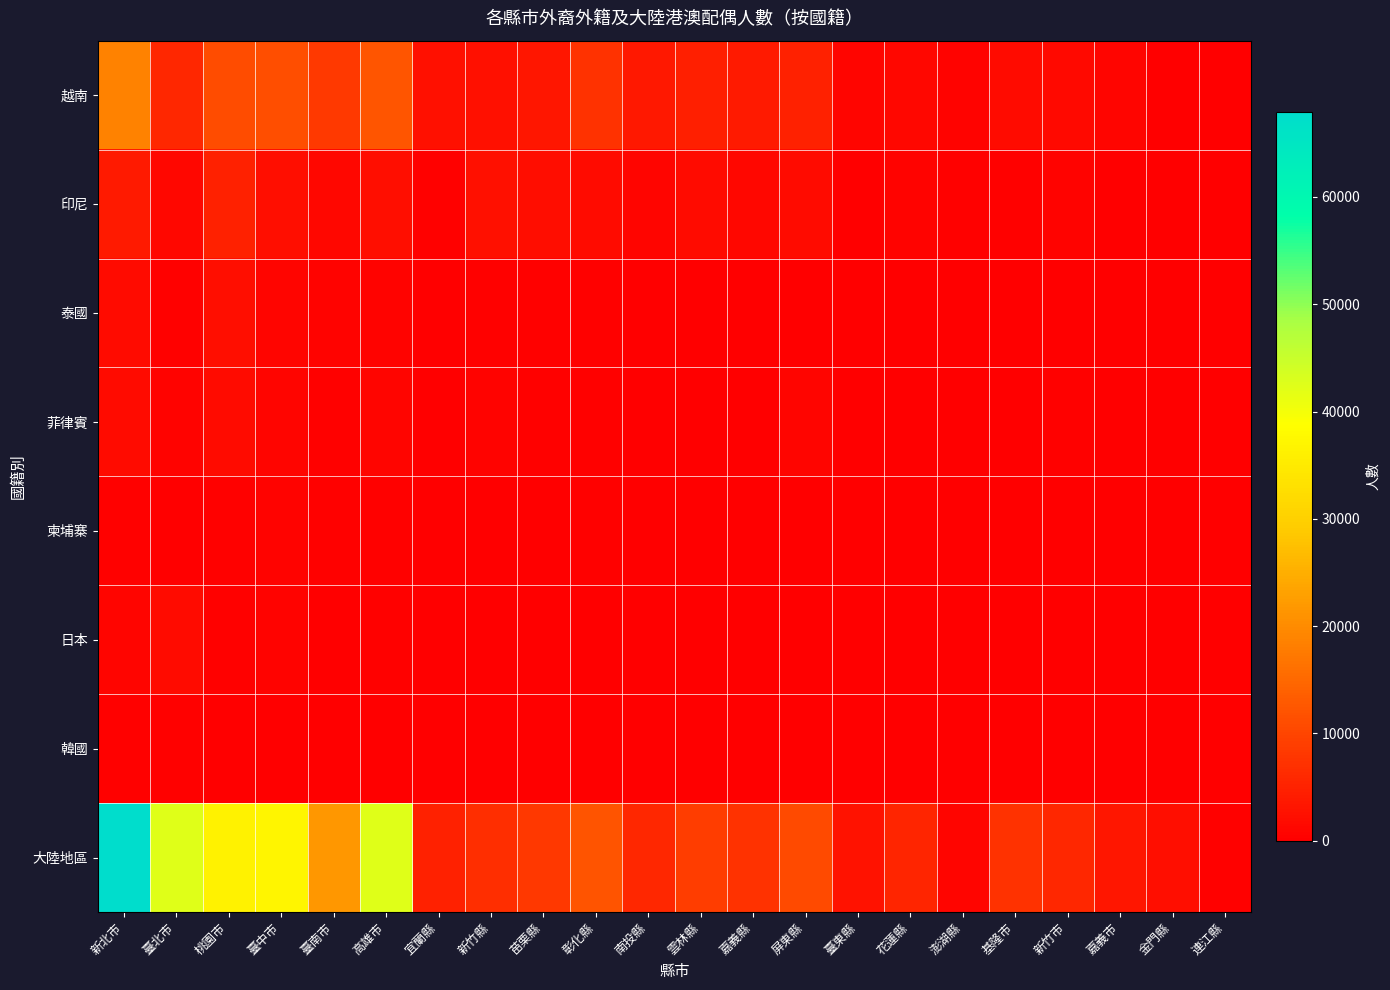

Reading right to left, what are all the values shown in this chart?

越南: 連江縣=50	金門縣=178	嘉義市=962	新竹市=1487	基隆市=1804	澎湖縣=586	花蓮縣=1133	臺東縣=1002	屏東縣=5025	嘉義縣=3882	雲林縣=4585	南投縣=3450	彰化縣=7355	苗栗縣=3216	新竹縣=2578	宜蘭縣=2400	高雄市=12235	臺南市=8337	臺中市=11195	桃園市=11104	臺北市=5643	新北市=18673
印尼: 連江縣=5	金門縣=114	嘉義市=194	新竹市=704	基隆市=306	澎湖縣=321	花蓮縣=546	臺東縣=258	屏東縣=1739	嘉義縣=1214	雲林縣=1855	南投縣=937	彰化縣=1779	苗栗縣=1932	新竹縣=2469	宜蘭縣=465	高雄市=2126	臺南市=1099	臺中市=2335	桃園市=4852	臺北市=1132	新北市=3780
泰國: 連江縣=3	金門縣=5	嘉義市=43	新竹市=158	基隆市=112	澎湖縣=1	花蓮縣=66	臺東縣=29	屏東縣=209	嘉義縣=144	雲林縣=222	南投縣=174	彰化縣=499	苗栗縣=276	新竹縣=321	宜蘭縣=122	高雄市=626	臺南市=538	臺中市=881	桃園市=2369	臺北市=518	新北市=1669
菲律賓: 連江縣=1	金門縣=4	嘉義市=65	新竹市=280	基隆市=105	澎湖縣=7	花蓮縣=72	臺東縣=85	屏東縣=804	嘉義縣=135	雲林縣=178	南投縣=122	彰化縣=435	苗栗縣=308	新竹縣=611	宜蘭縣=102	高雄市=990	臺南市=501	臺中市=918	桃園市=1834	臺北市=629	新北市=1611
柬埔寨: 連江縣=3	金門縣=3	嘉義市=64	新竹市=24	基隆市=67	澎湖縣=42	花蓮縣=64	臺東縣=42	屏東縣=240	嘉義縣=168	雲林縣=259	南投縣=226	彰化縣=412	苗栗縣=73	新竹縣=52	宜蘭縣=133	高雄市=438	臺南市=333	臺中市=752	桃園市=301	臺北市=187	新北市=446
日本: 連江縣=0	金門縣=4	嘉義市=30	新竹市=134	基隆市=54	澎湖縣=8	花蓮縣=50	臺東縣=31	屏東縣=53	嘉義縣=15	雲林縣=29	南投縣=22	彰化縣=67	苗栗縣=36	新竹縣=91	宜蘭縣=48	高雄市=485	臺南市=250	臺中市=540	桃園市=406	臺北市=1631	新北市=1014
韓國: 連江縣=0	金門縣=1	嘉義市=10	新竹市=60	基隆市=29	澎湖縣=1	花蓮縣=17	臺東縣=7	屏東縣=13	嘉義縣=3	雲林縣=15	南投縣=4	彰化縣=22	苗栗縣=9	新竹縣=47	宜蘭縣=12	高雄市=160	臺南市=77	臺中市=158	桃園市=134	臺北市=475	新北市=468
大陸地區: 連江縣=518	金門縣=2315	嘉義市=3438	新竹市=5722	基隆市=7295	澎湖縣=848	花蓮縣=5517	臺東縣=2703	屏東縣=10681	嘉義縣=7349	雲林縣=8861	南投縣=5626	彰化縣=12190	苗栗縣=8119	新竹縣=6877	宜蘭縣=4997	高雄市=42356	臺南市=21521	臺中市=36884	桃園市=36398	臺北市=42424	新北市=67913